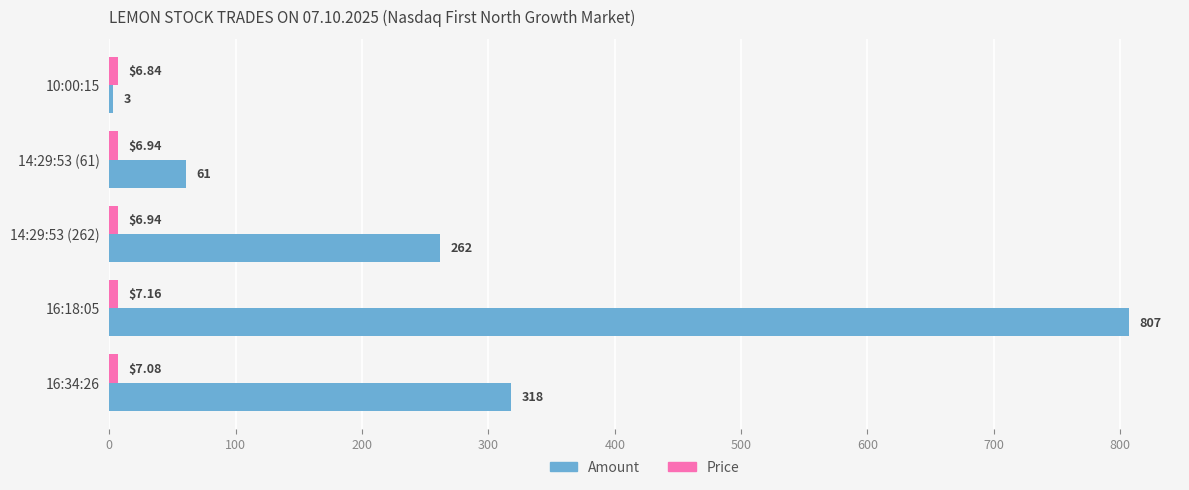

At which category is the sum across all series the highest?

16:18:05